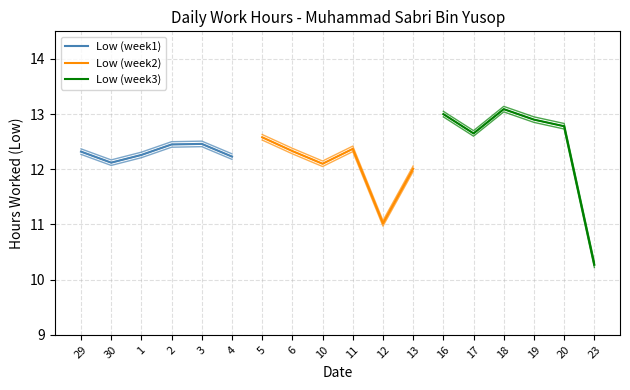

Which series has the largest total across all categories?

Low (week3)